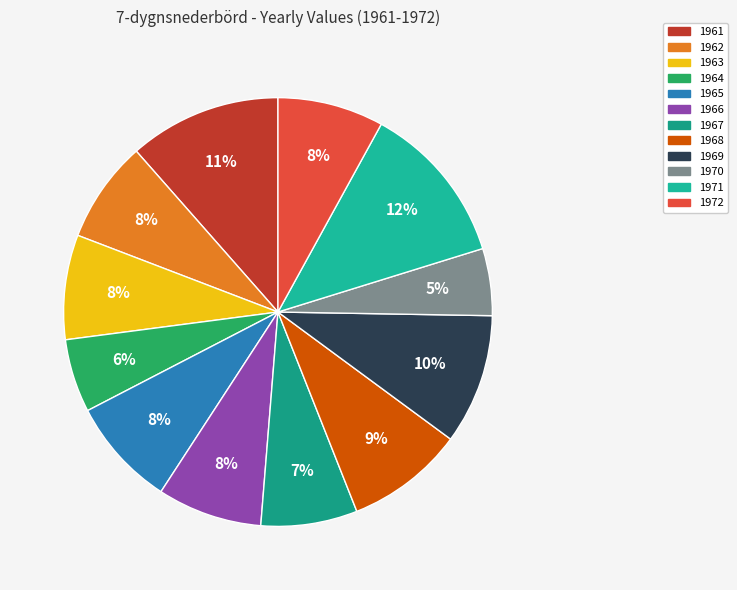

Count the number of slices in the pie.

12